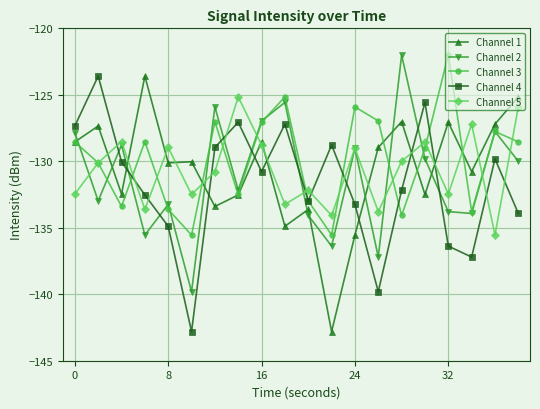

How many categories are shown in the chart?

20